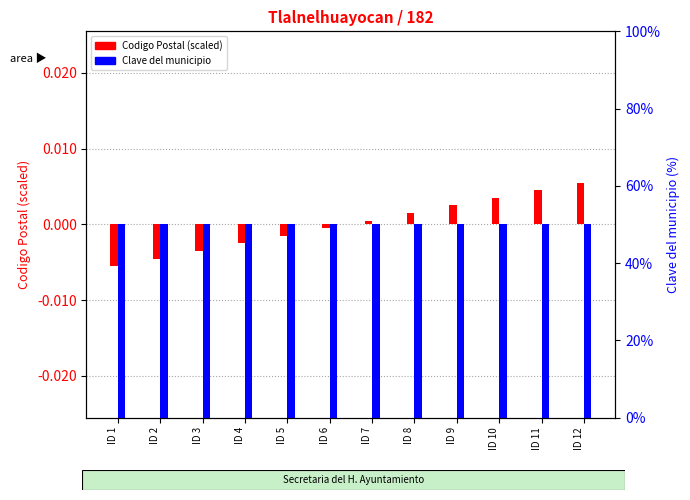

Between ID 6 and ID 5, which is larger?

ID 6